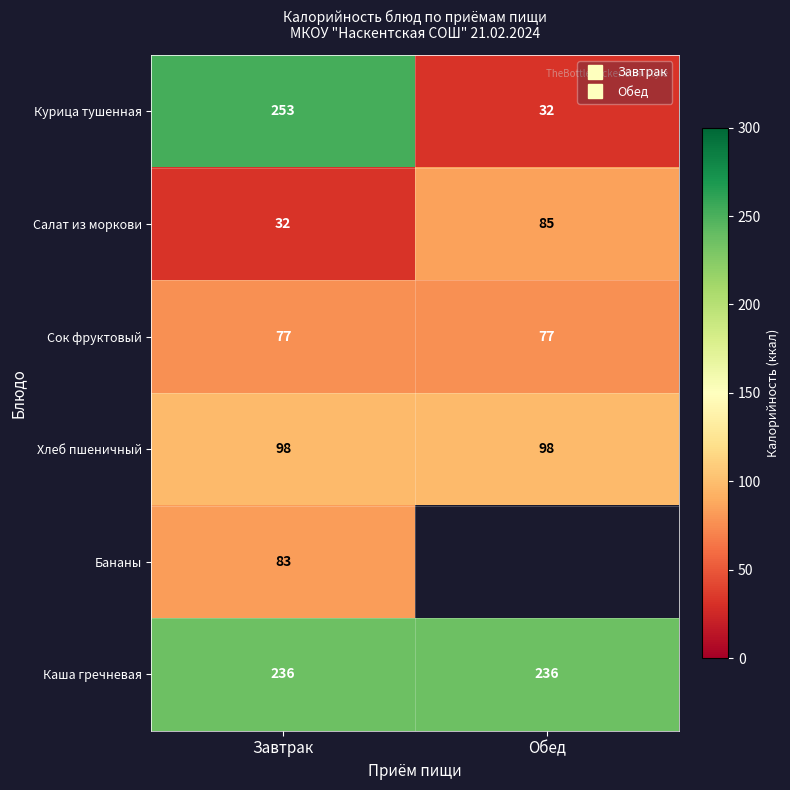

Rank the series at Завтрак from lowest to highest value.

Салат из моркови, Сок фруктовый, Бананы, Хлеб пшеничный, Каша гречневая, Курица тушенная